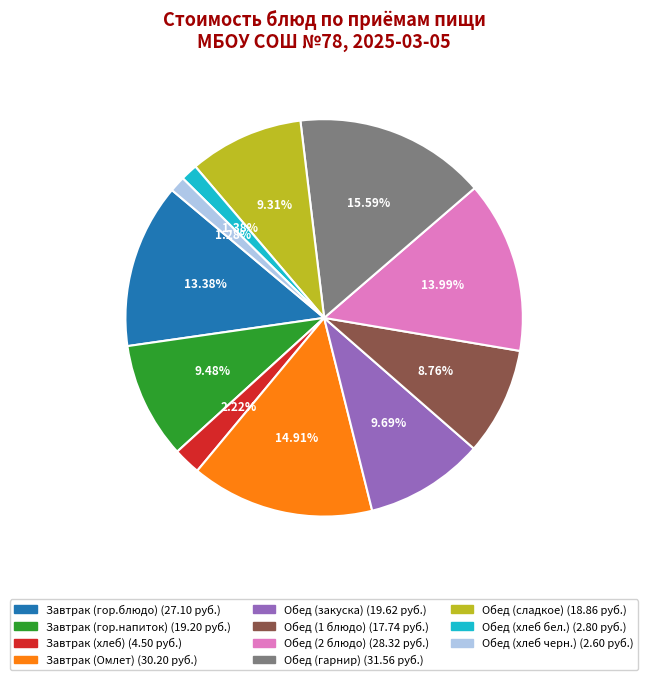

Count the number of slices in the pie.

11